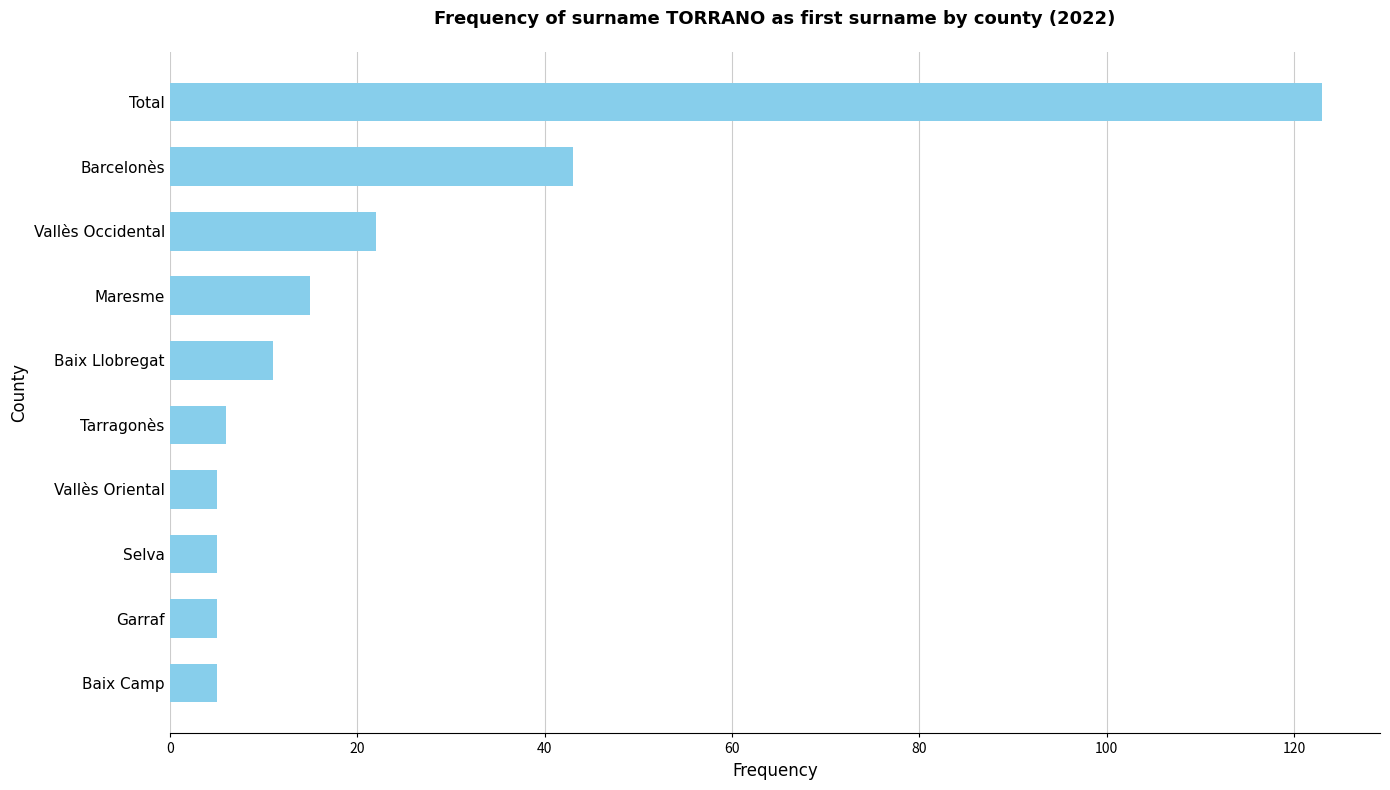

Are the bars grouped side by side (vs. stacked)?

No